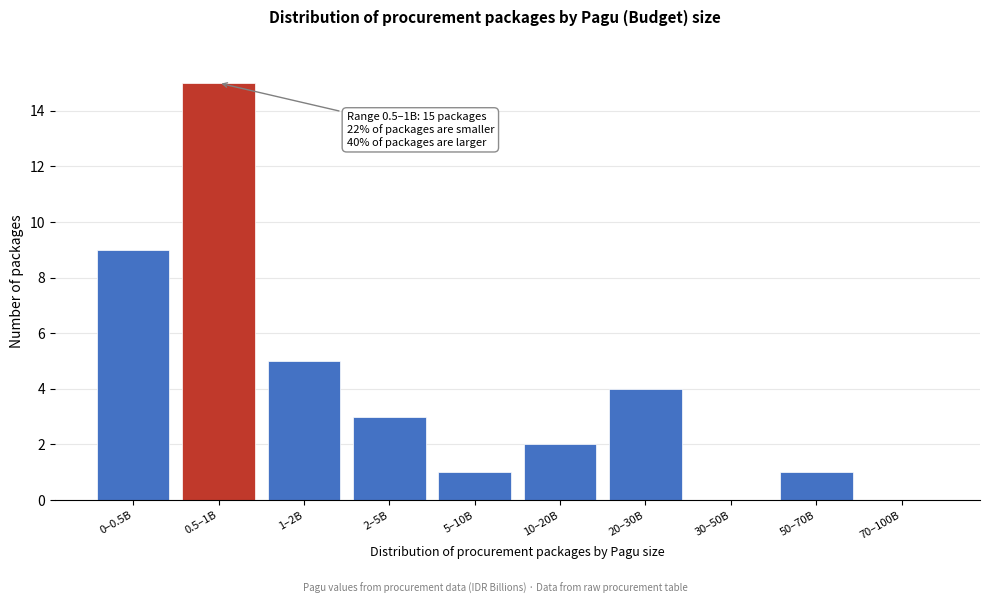

Reading right to left, list all the values displayed in this chart.

70–100B=0	50–70B=1	30–50B=0	20–30B=4	10–20B=2	5–10B=1	2–5B=3	1–2B=5	0.5–1B=15	0–0.5B=9